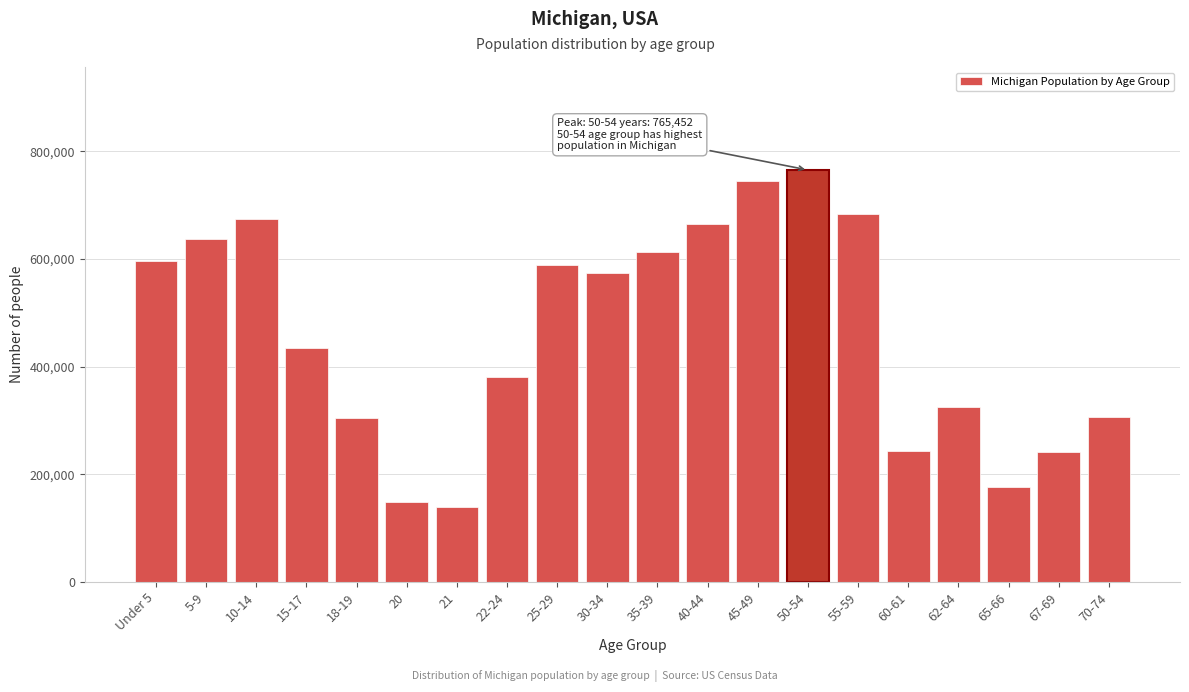

What is the label of the 5th bar from the right?

60-61